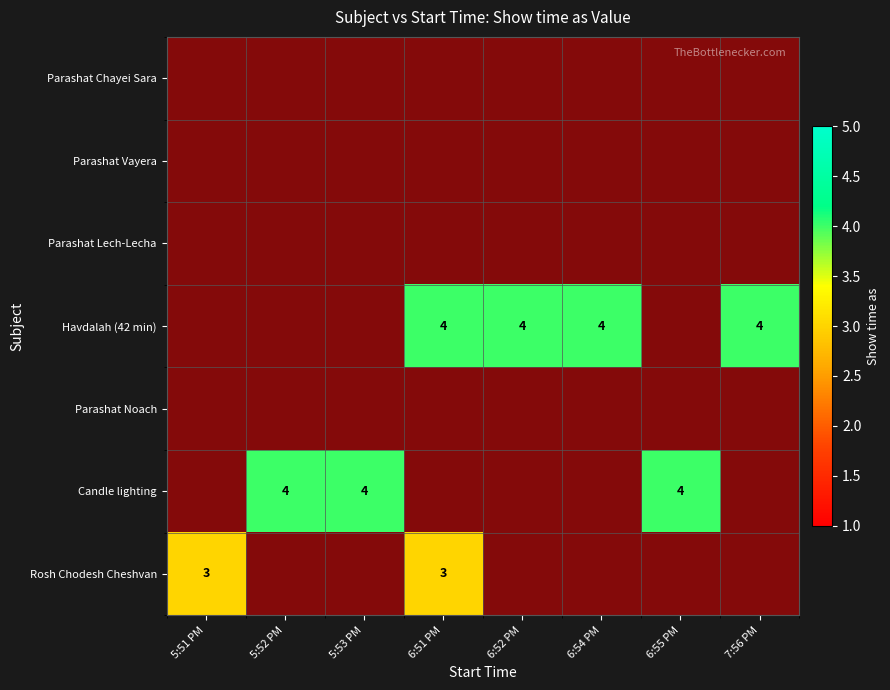

How many distinct data groups are displayed?

7